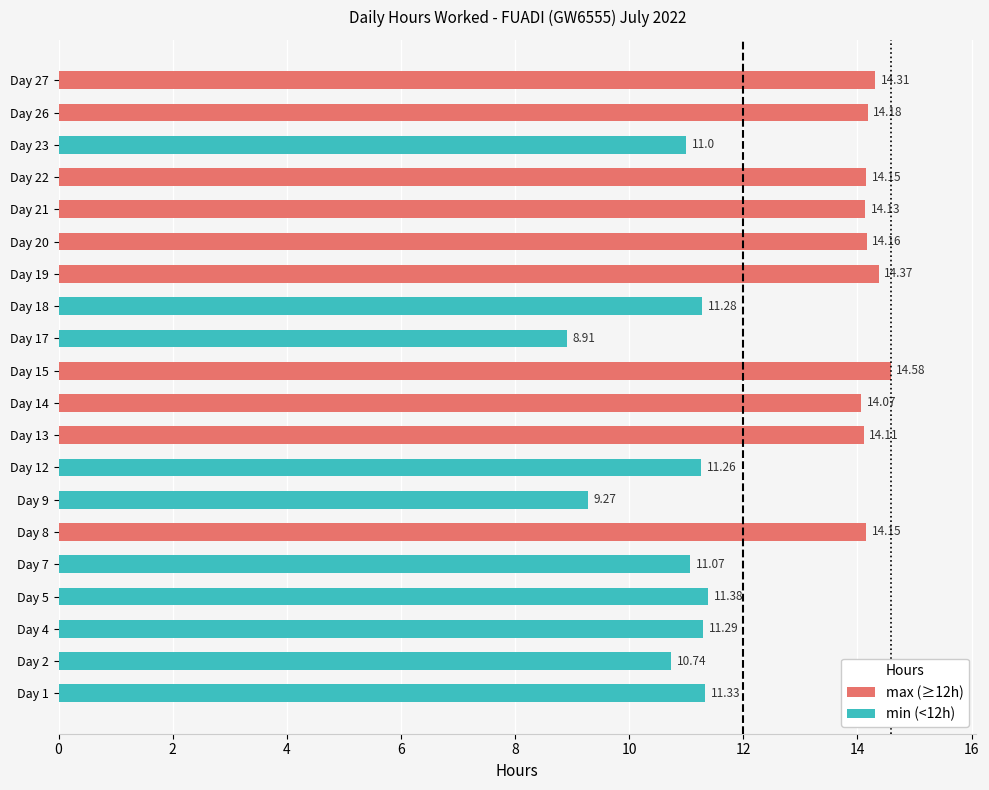

Which series changed the most between Day 2 and Day 8?

max (≥12h)